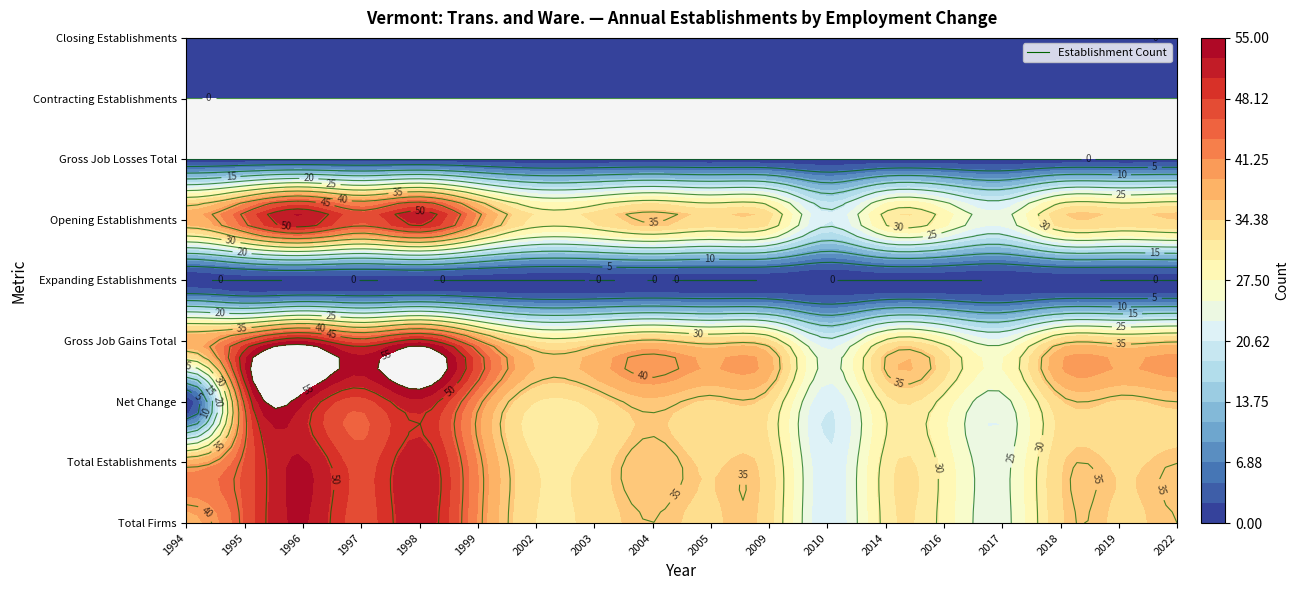

What is the maximum value for 2009?

33